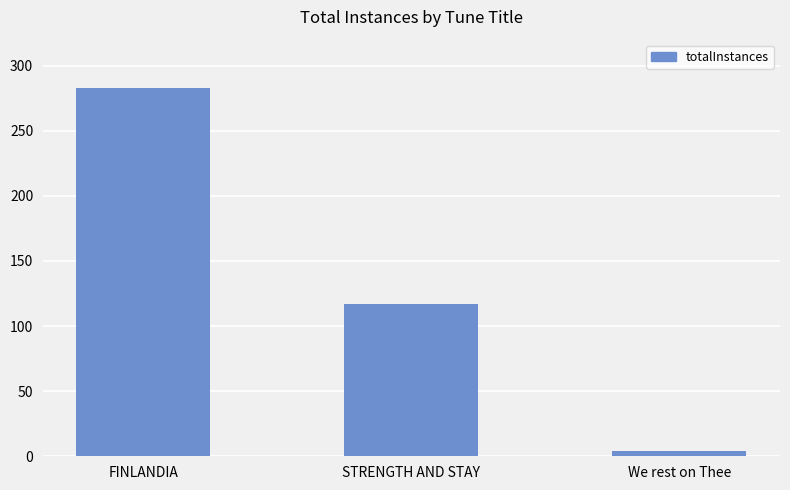

How many values are below 117?

1